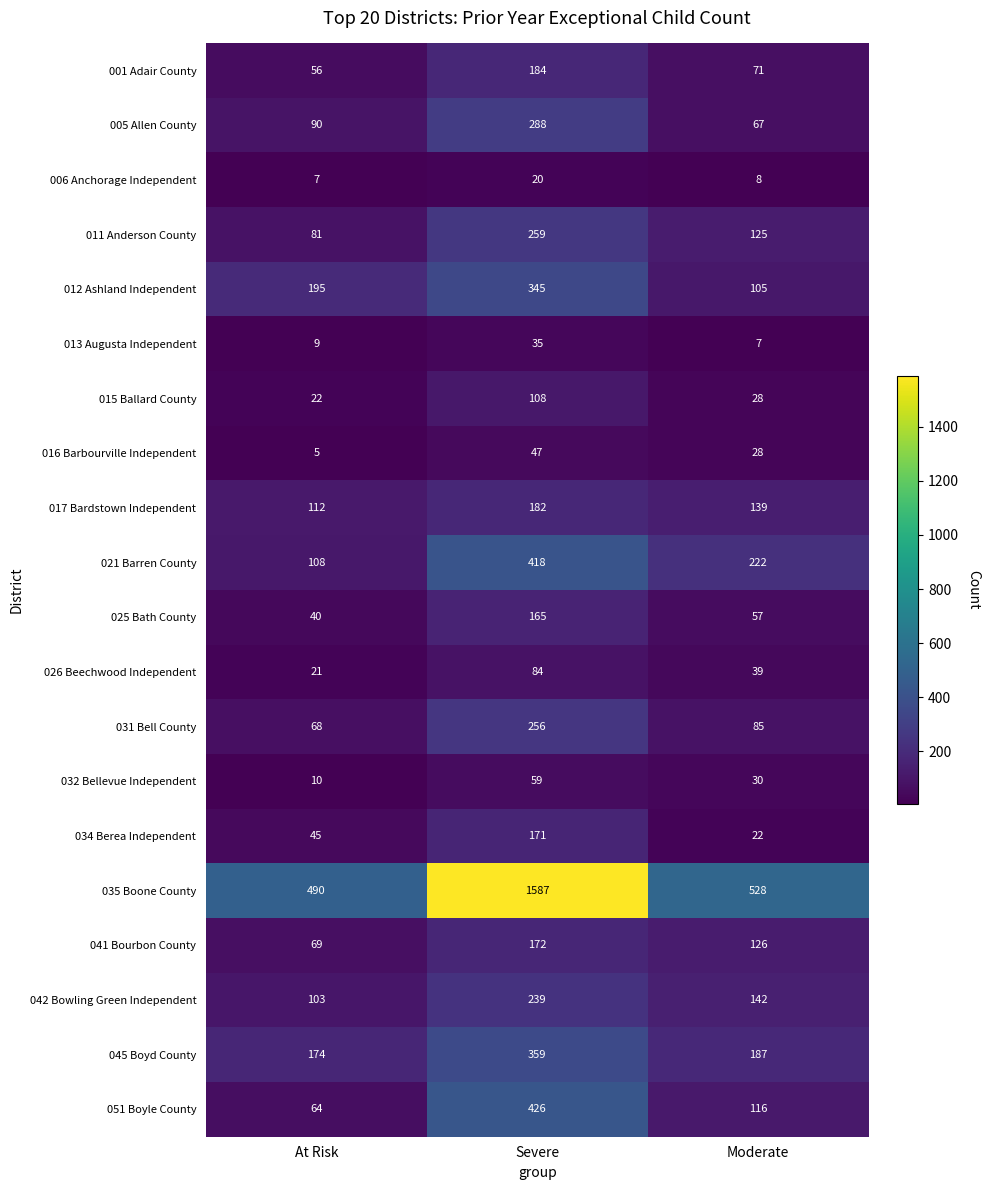

Which series changed the most between At Risk and Severe?

035 Boone County